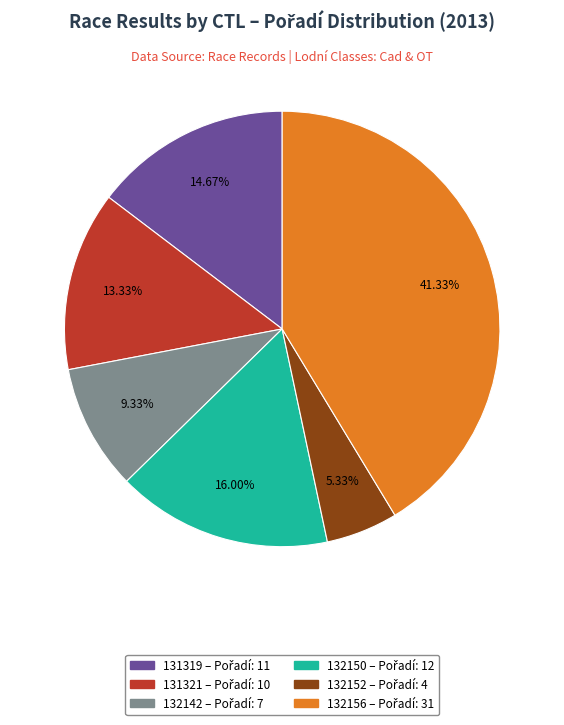

Is there any slice that represents more than half of the pie?

No